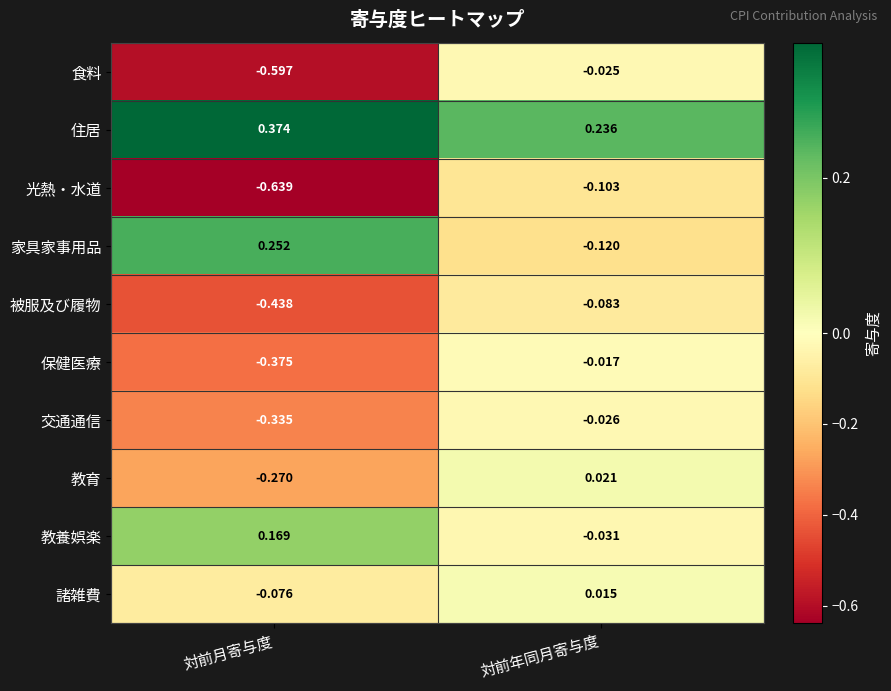

Between 対前月寄与度 and 対前年同月寄与度, which series saw the biggest shift?

食料